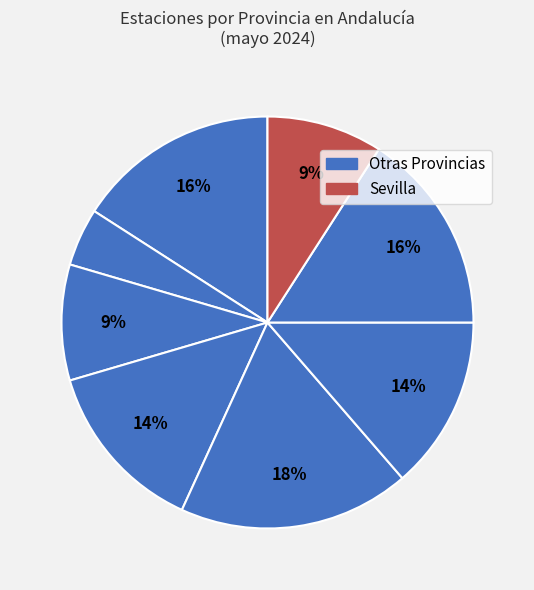

Count the number of slices in the pie.

8